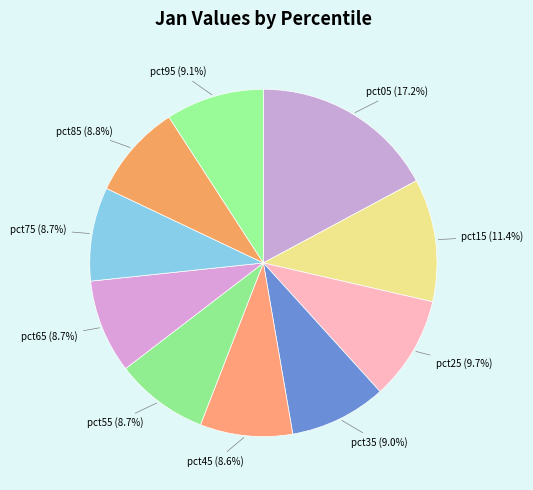

How much of the chart is everything except pct85?

91.2%